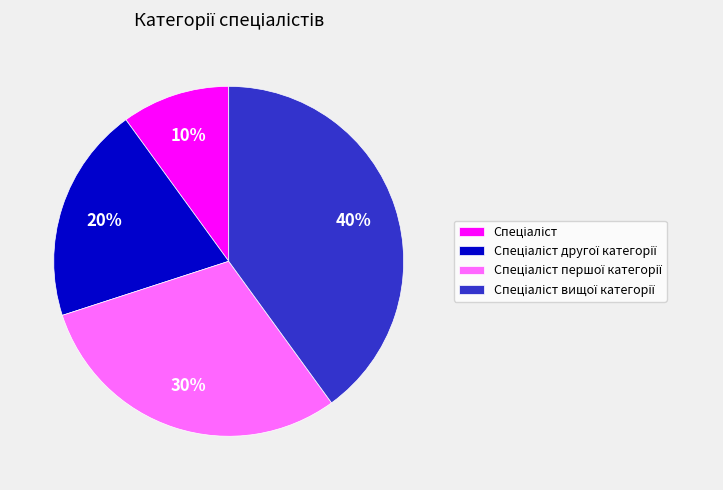

Is there any slice that represents more than half of the pie?

No